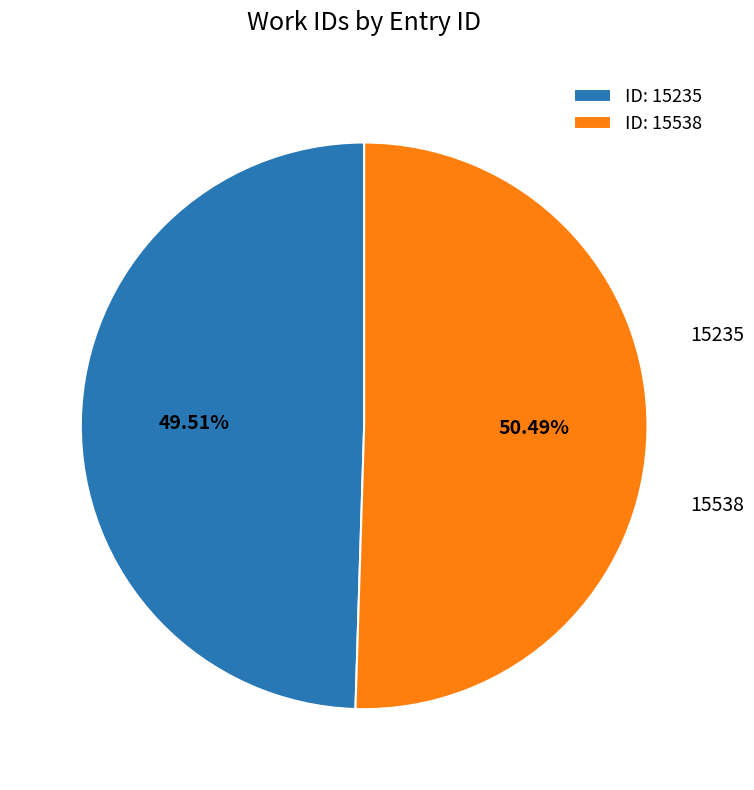

Is the sum of ID: 15235 and ID: 15538 greater than half?

Yes